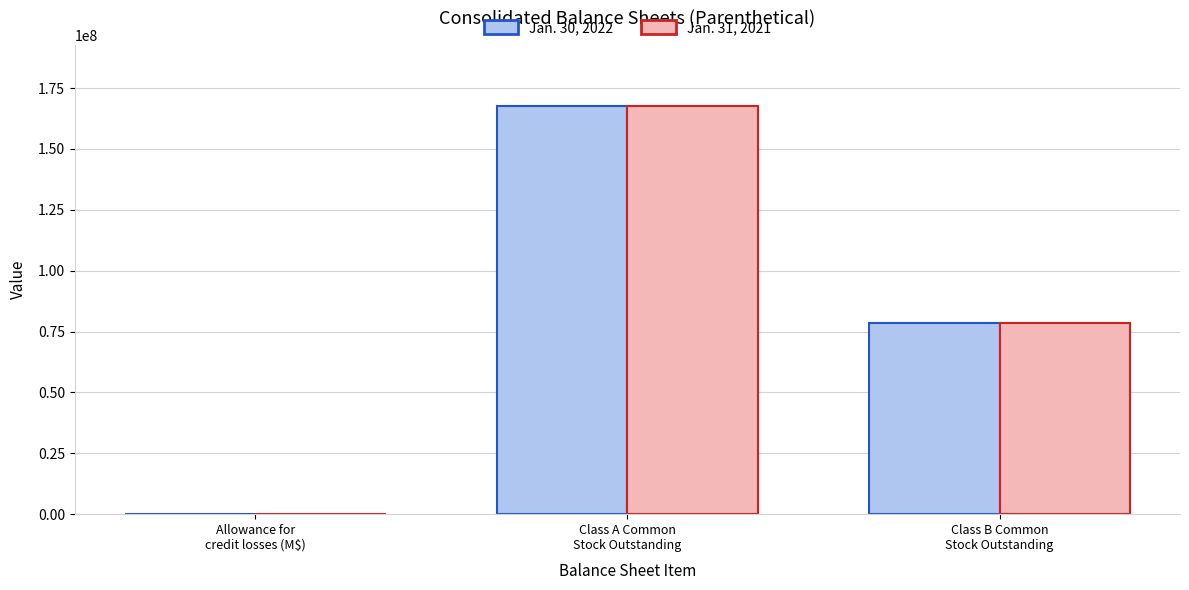

What are all the series names shown in the legend?

Jan. 30, 2022, Jan. 31, 2021